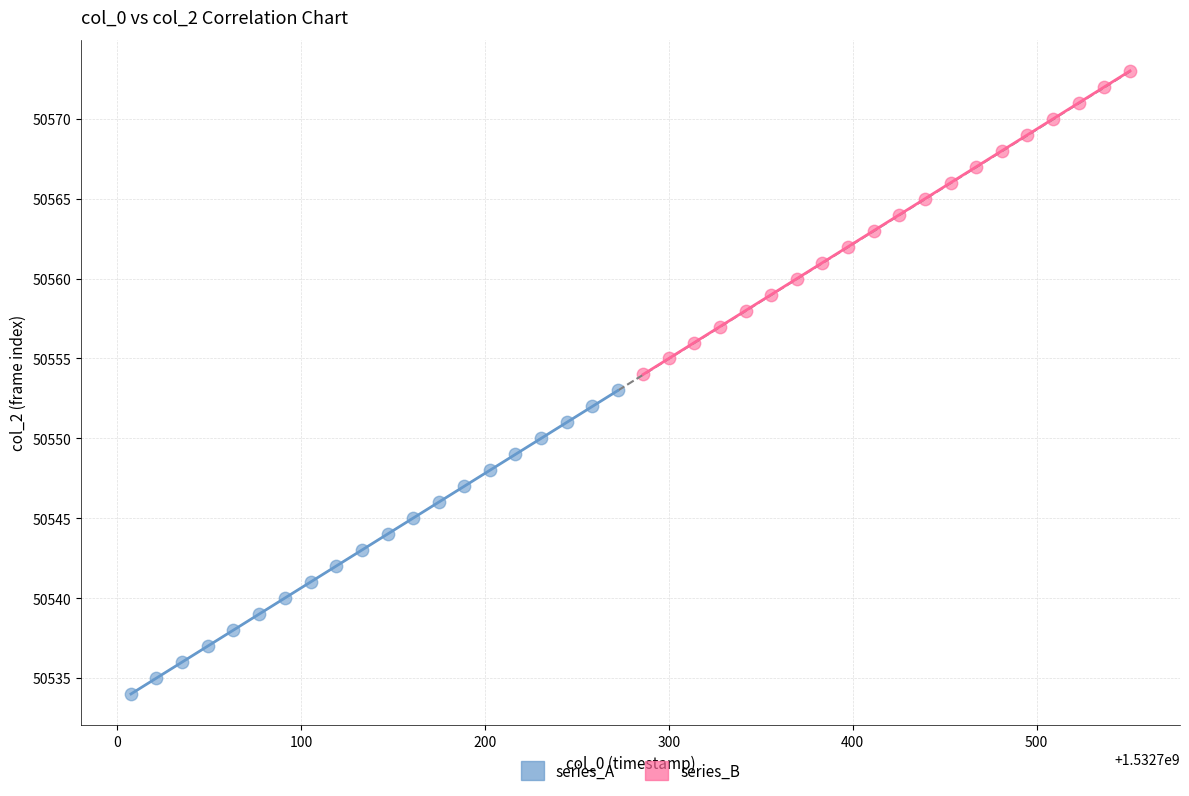

Which series reaches the minimum Y coordinate?

series_A